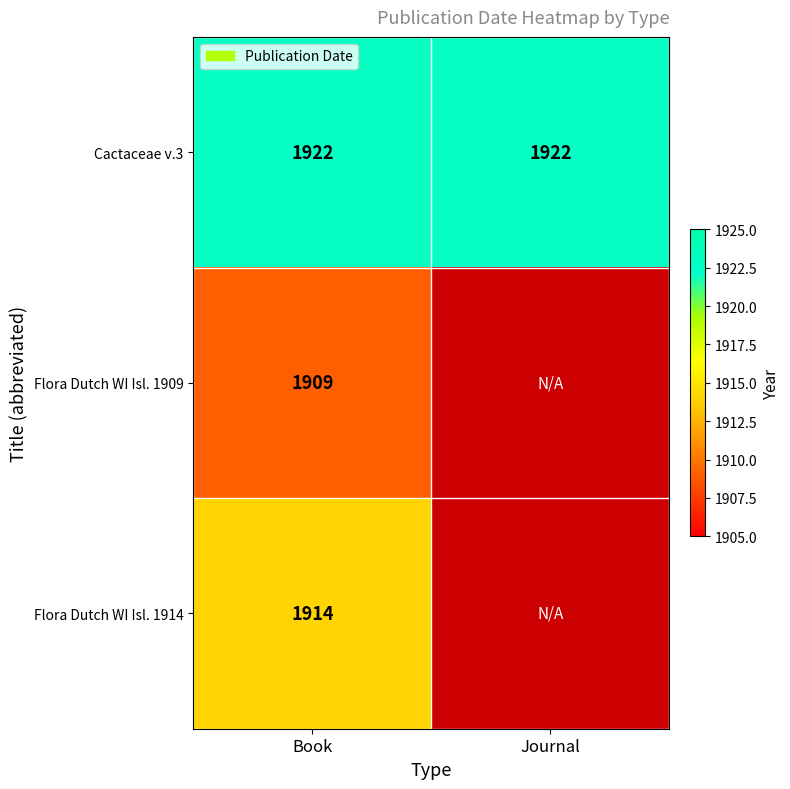

The value of Flora Dutch WI Isl. 1909 at Book is 1909. True or false?

True